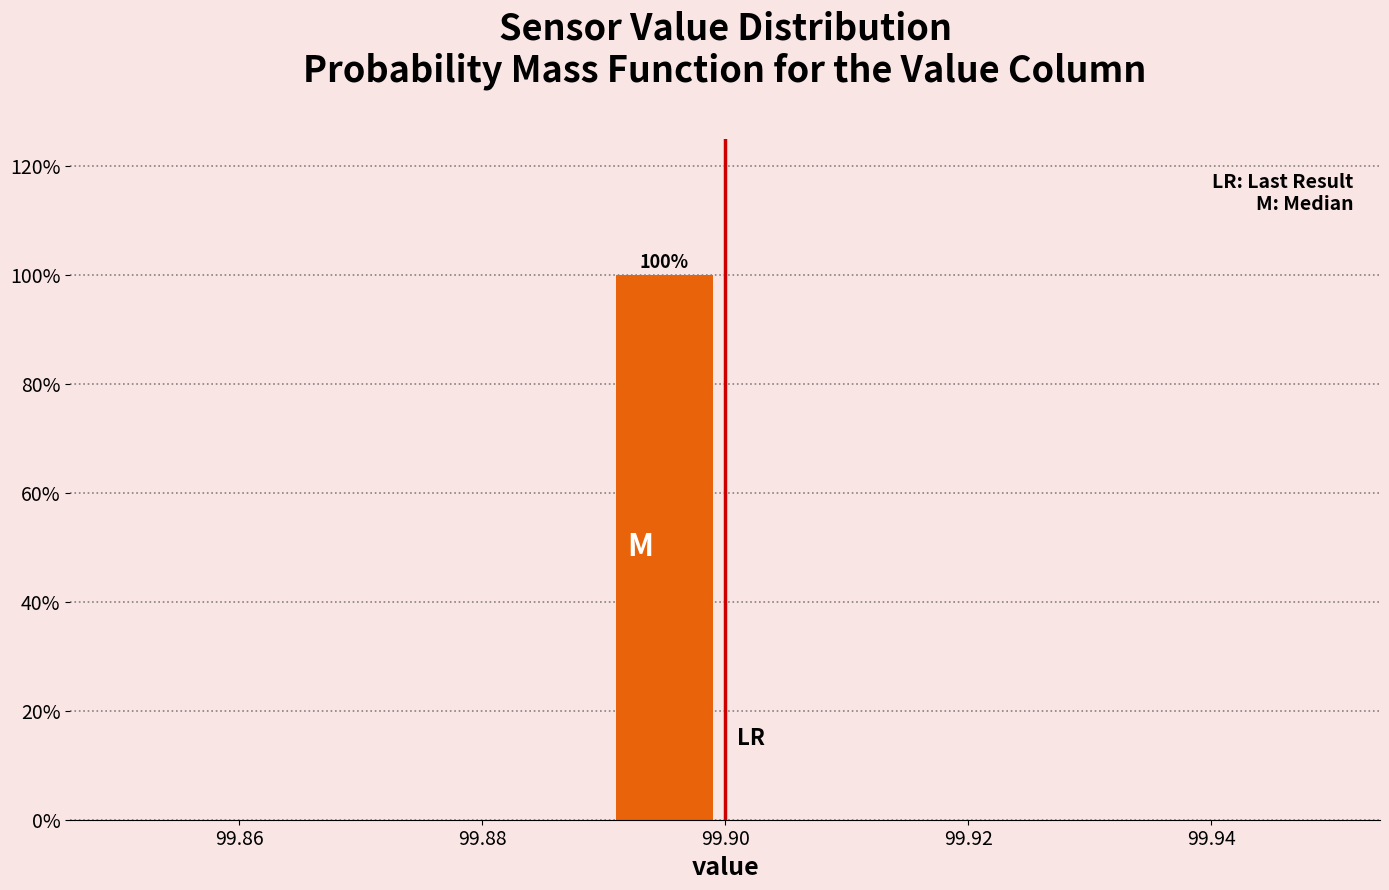

Over which range of the x-axis is the bar tallest?

99.89 to 99.90